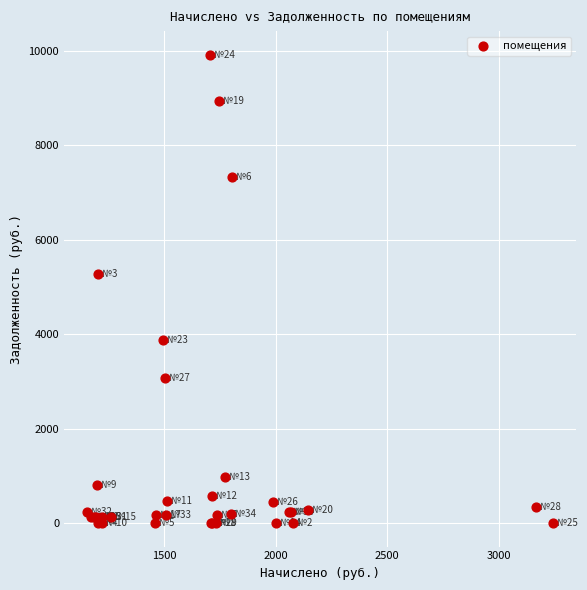

What Y value in the scatter plot is closest to 4957?

5278.5